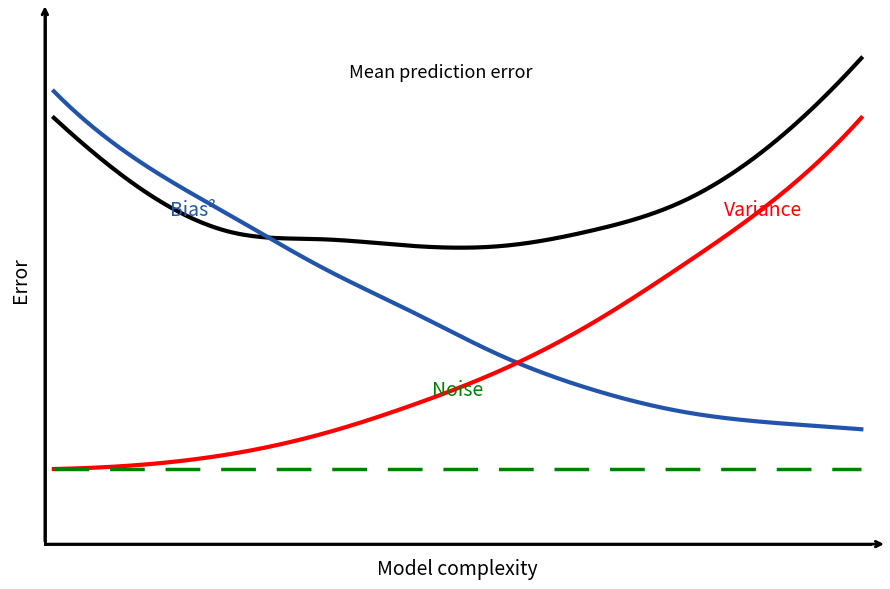

True or false: Mean prediction error has a value of 25.2 at 2677.

False